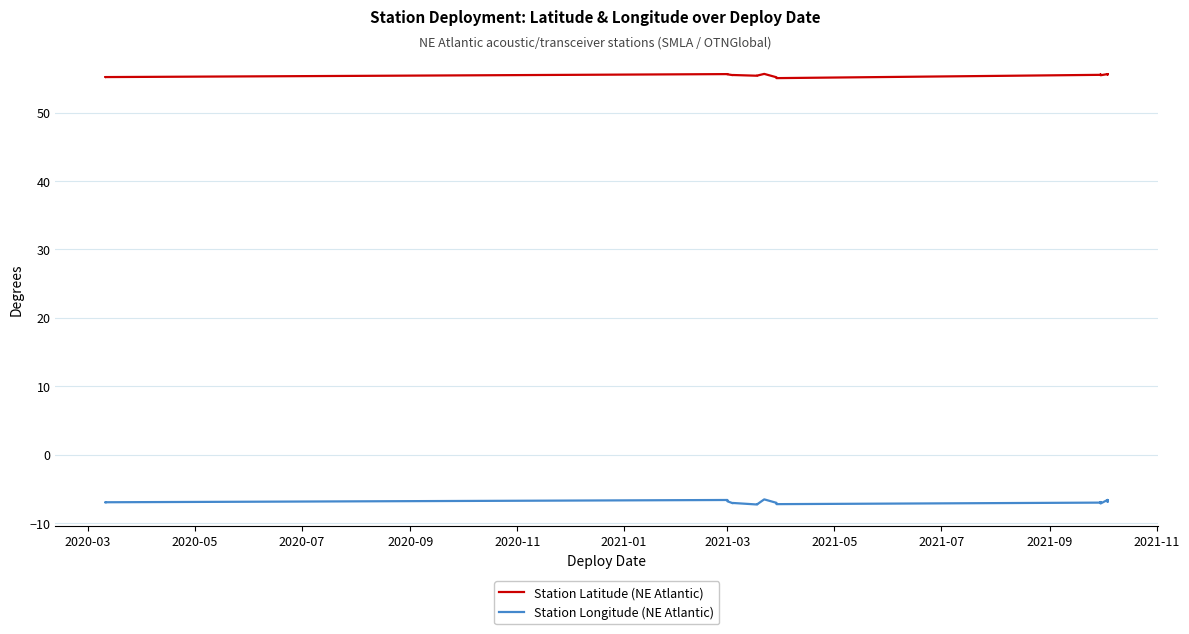

How many lines are shown in the chart?

2